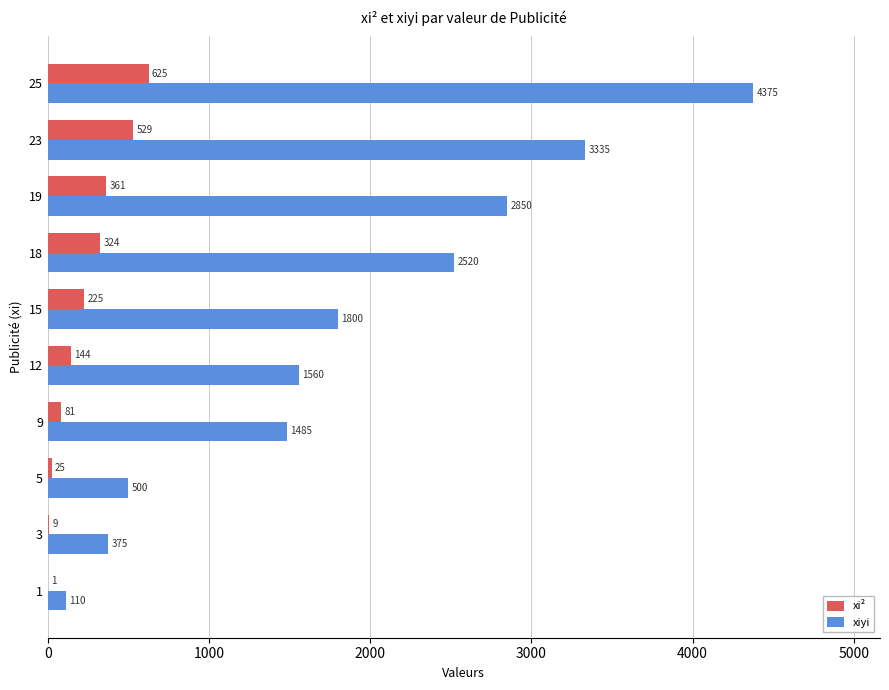

True or false: xi² has a value of 9 at 3.

True